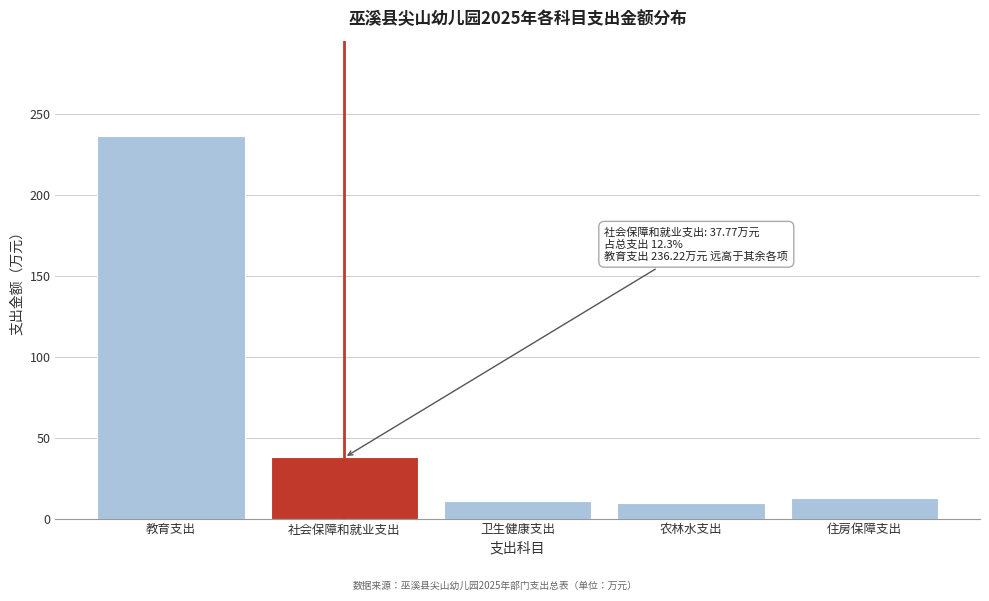

Is it true that the value at 社会保障和就业支出 is 37.8?

True